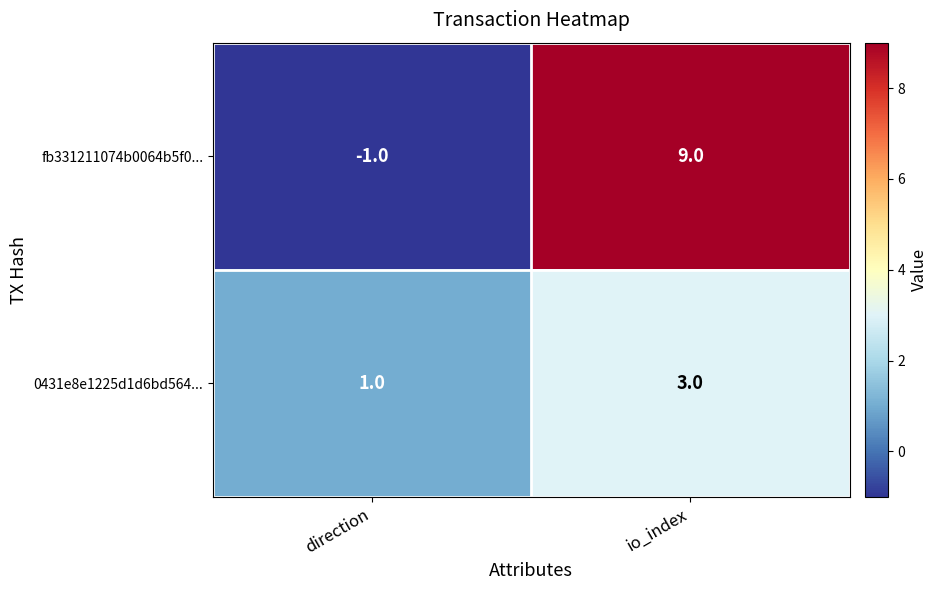

Reading left to right, extract all data points from this chart.

fb331211074b0064b5f0...: -1	9
0431e8e1225d1d6bd564...: 1	3